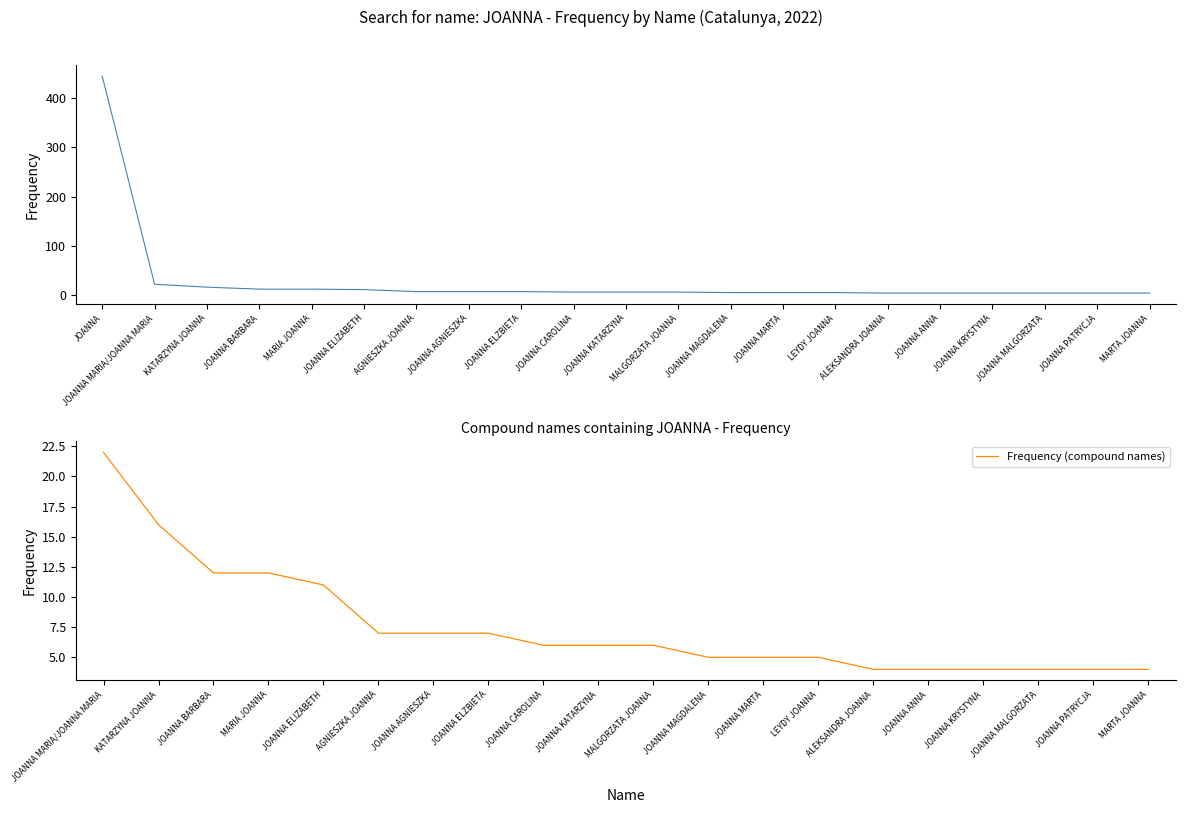

What is the change in value from JOANNA AGNIESZKA to JOANNA ANNA?

-3